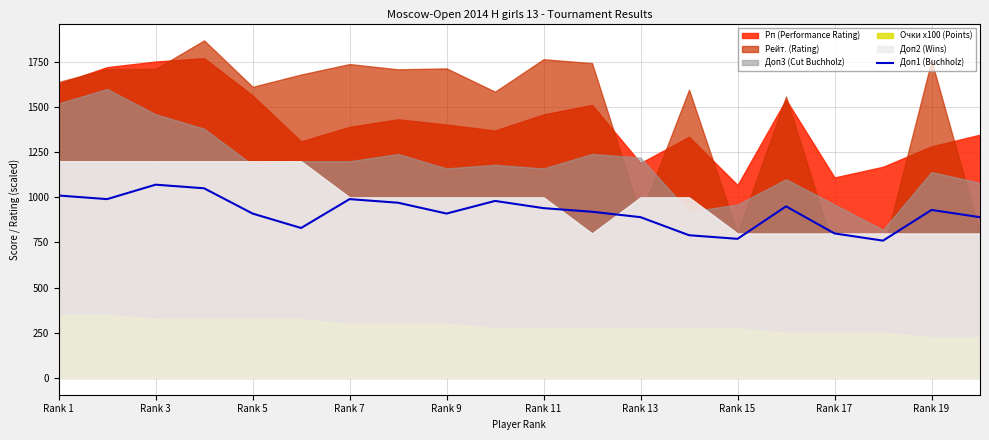

How many points are lower than both their immediate neighbors (excluding endpoints)?

5